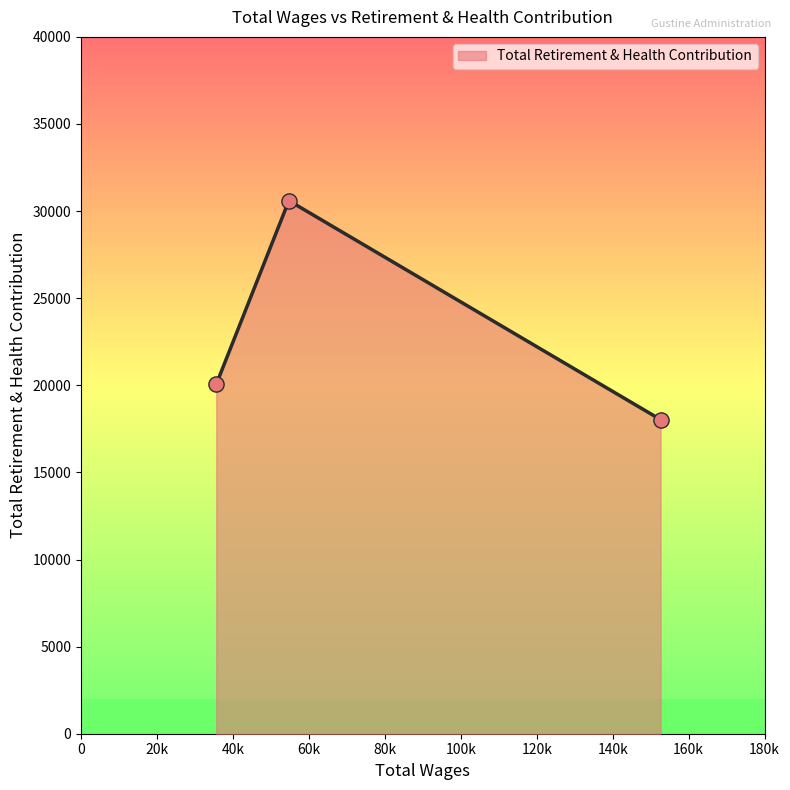

What is the difference between the maximum and minimum values?

12568